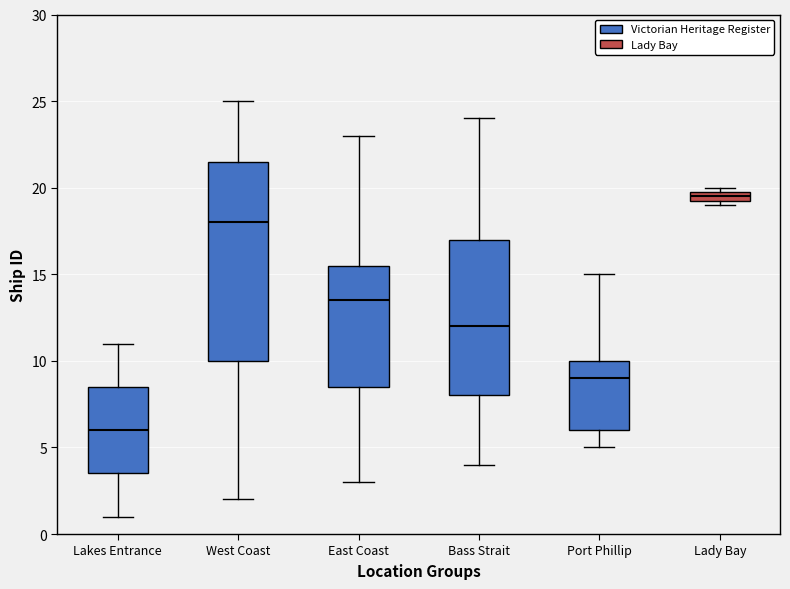

Which box is the tallest, from its lower edge to its upper edge?

West Coast